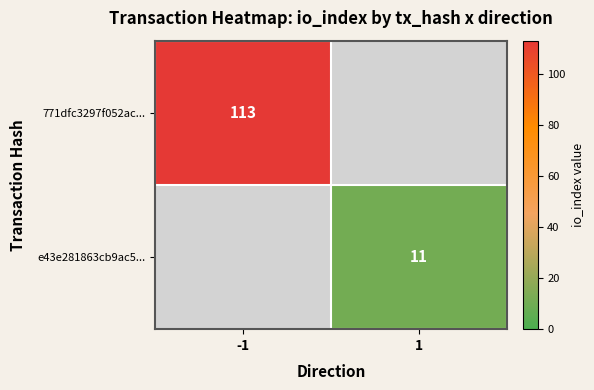

Count the number of data series in this chart.

2